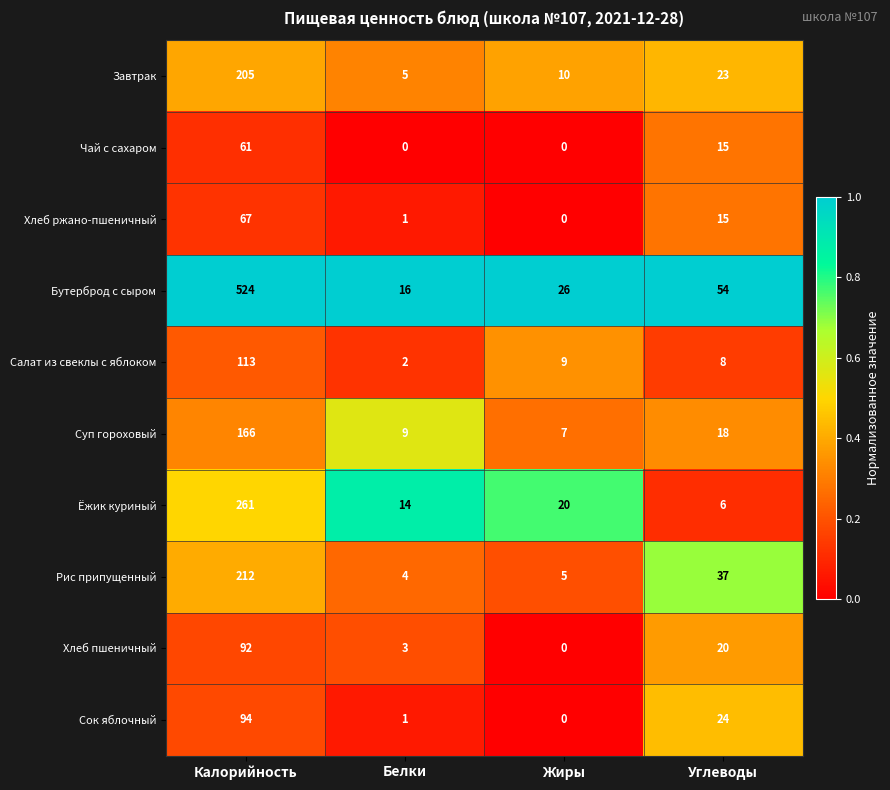

At which category is the sum across all series the highest?

Калорийность